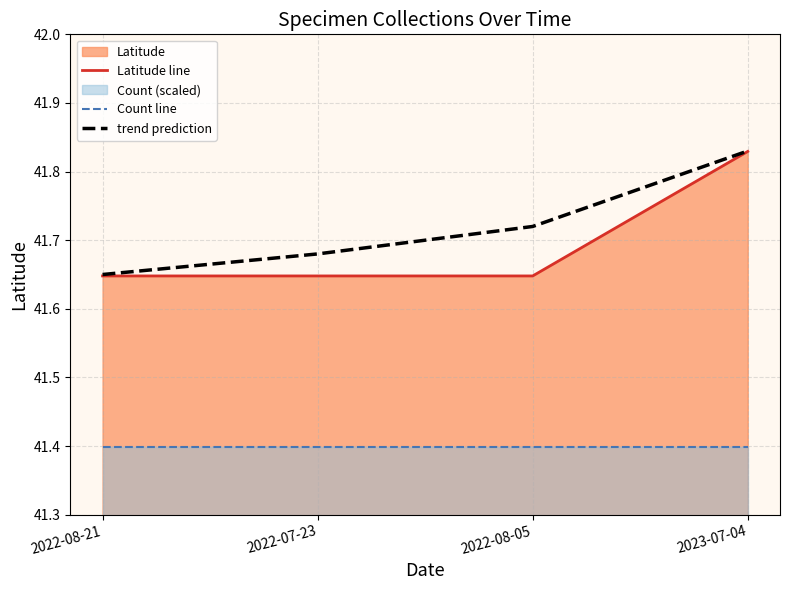

Reading left to right, extract all data points from this chart.

Latitude line: 2022-08-21=41.6	2022-07-23=41.6	2022-08-05=41.6	2023-07-04=41.8
Count line: 2022-08-21=41.4	2022-07-23=41.4	2022-08-05=41.4	2023-07-04=41.4
trend prediction: 2022-08-21=41.6	2022-07-23=41.7	2022-08-05=41.7	2023-07-04=41.8